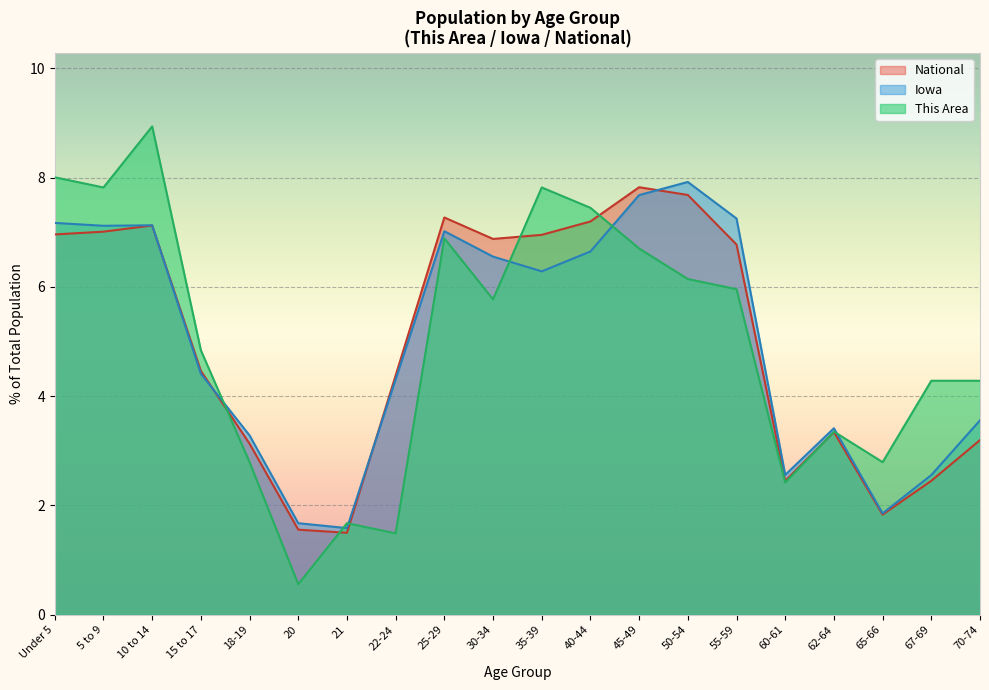

How many categories are shown in the chart?

20